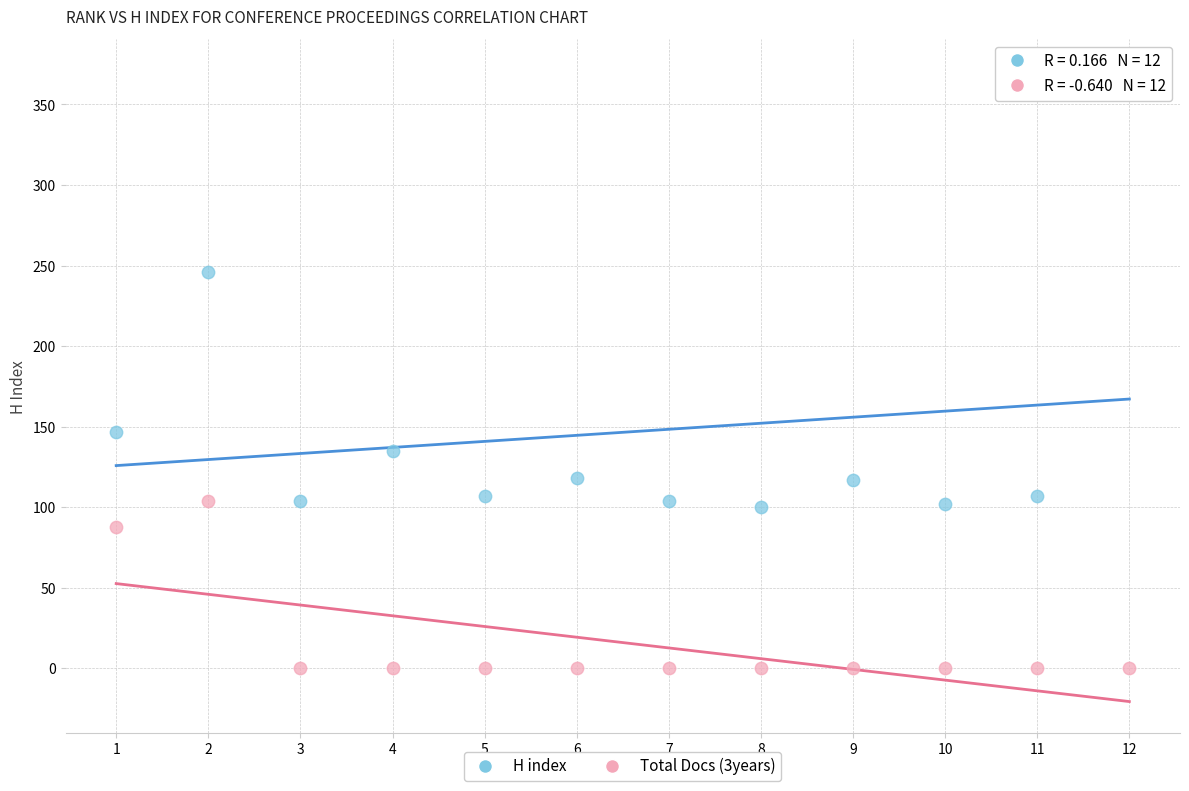

Across all data points, what is the range of X values (max minus min)?

11